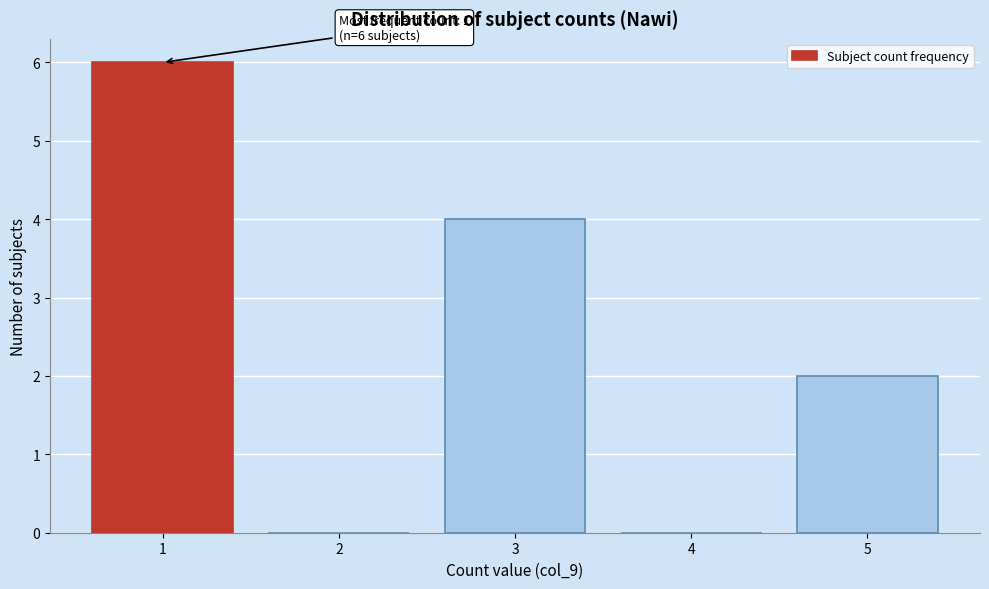

Which range on the x-axis has the tallest bar?

0.5 to 1.5